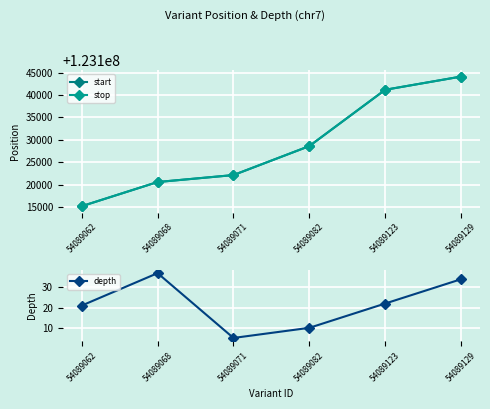

True or false: depth has a value of 13 at 54089082.

False